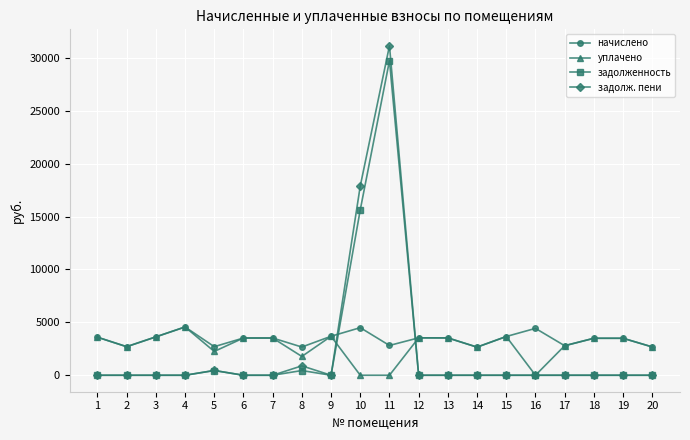

At which category does the chart reach its peak across all series?

11